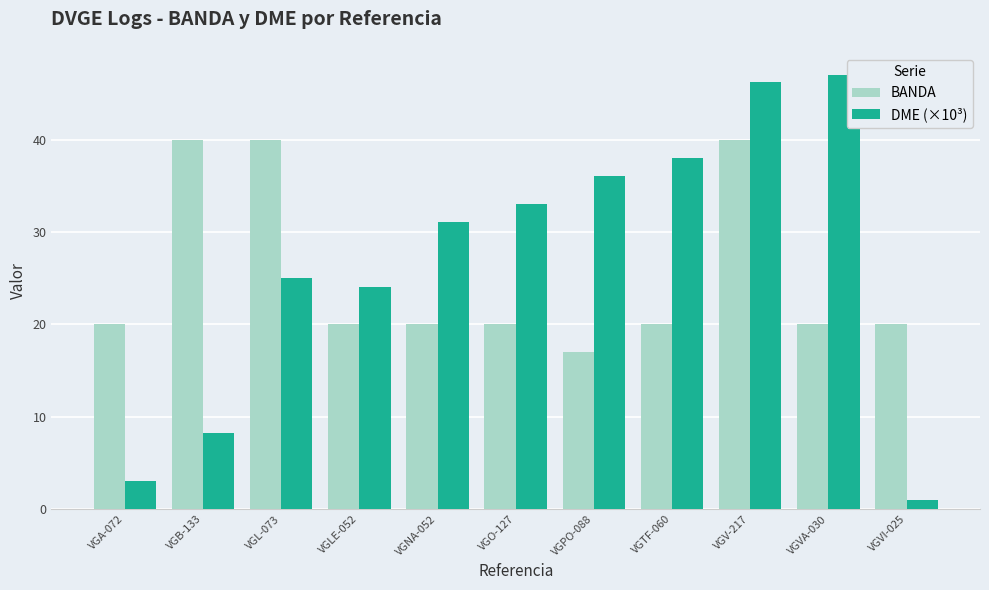

The BANDA series shows 35.4 at VGNA-052. True or false?

False